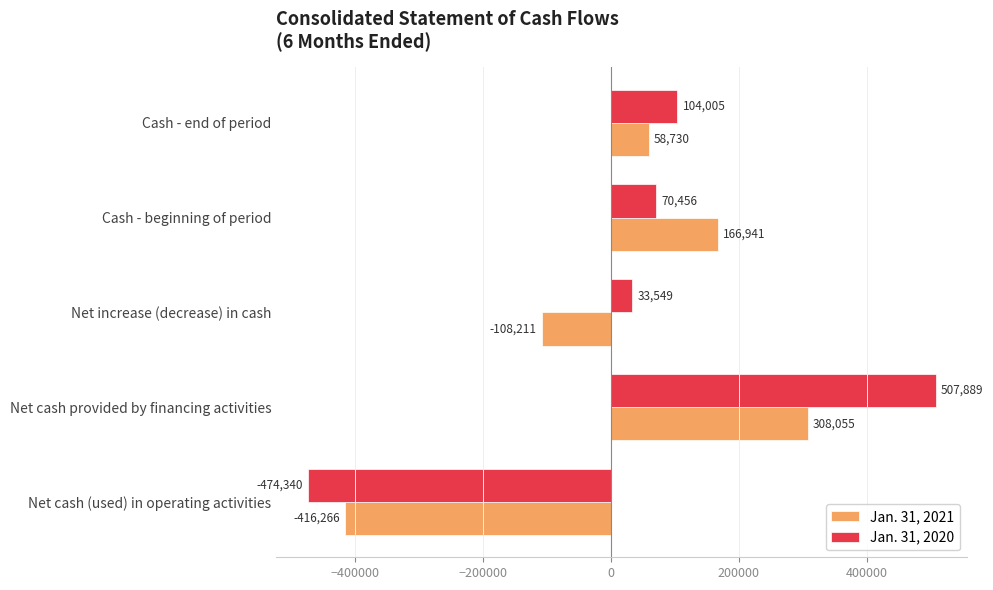

How many values in Jan. 31, 2021 are above zero?

3